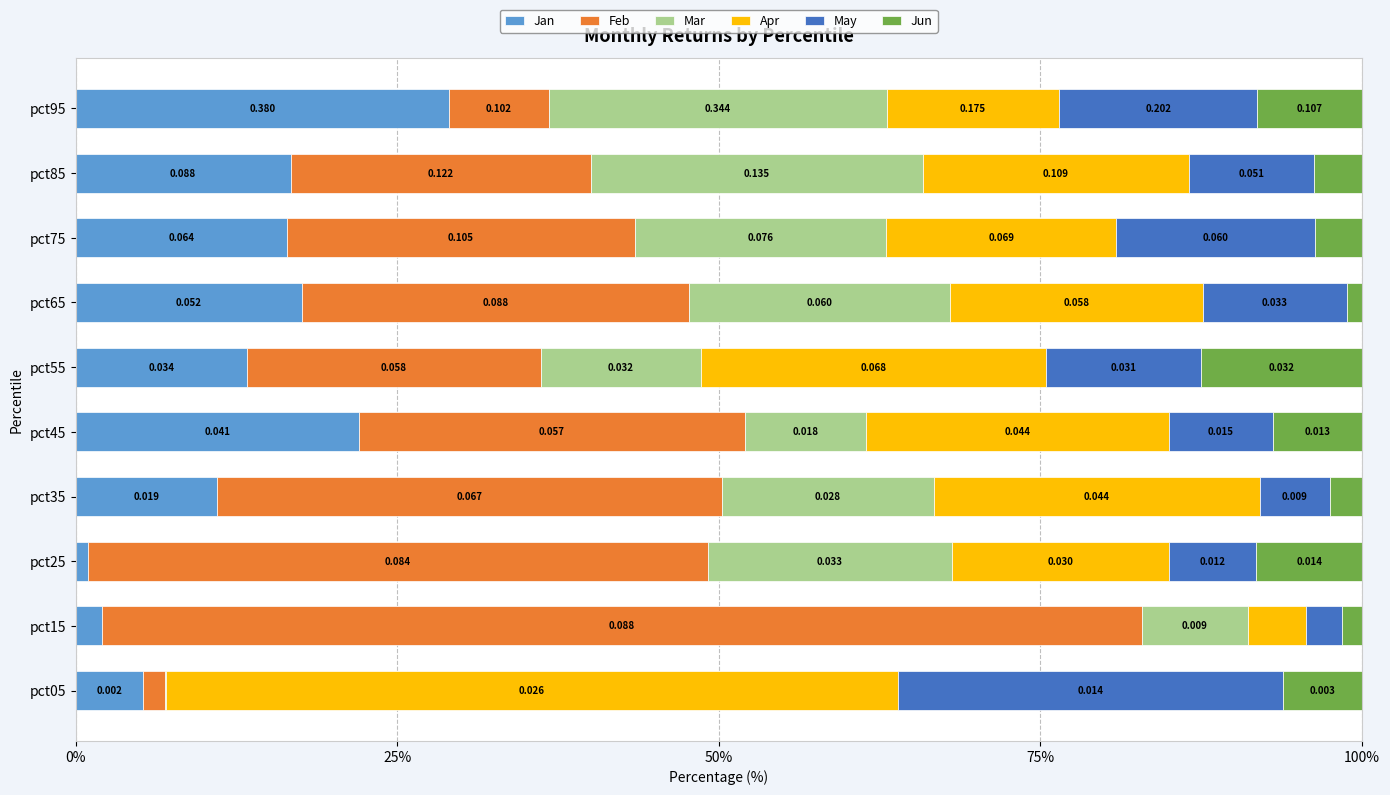

What are all the series names shown in the legend?

Jan, Feb, Mar, Apr, May, Jun